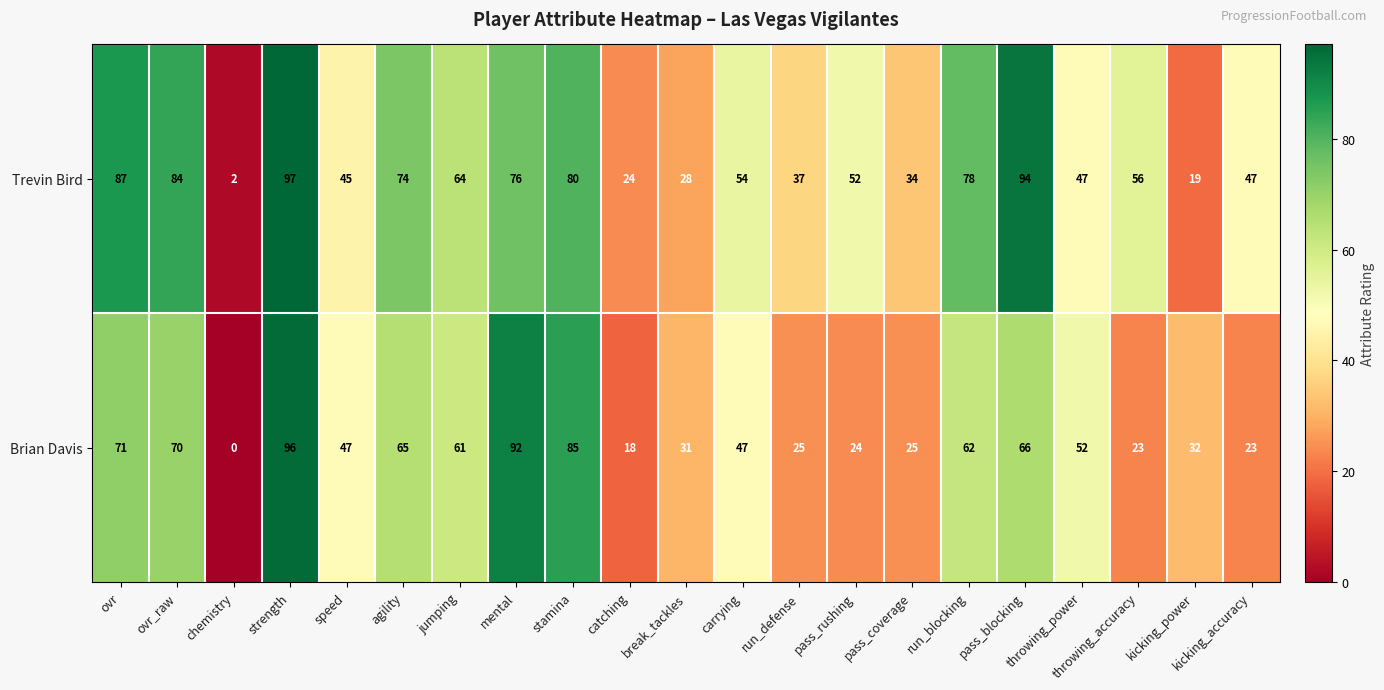

At which category is the sum across all series the highest?

strength